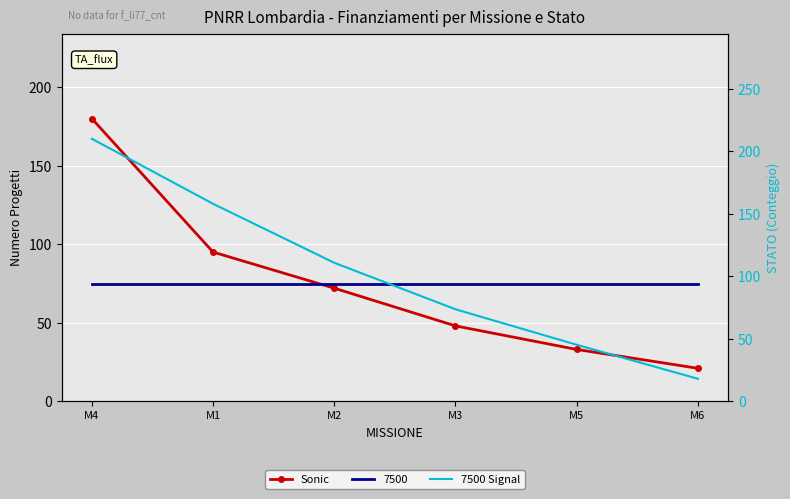

How many data points does each series have?

6